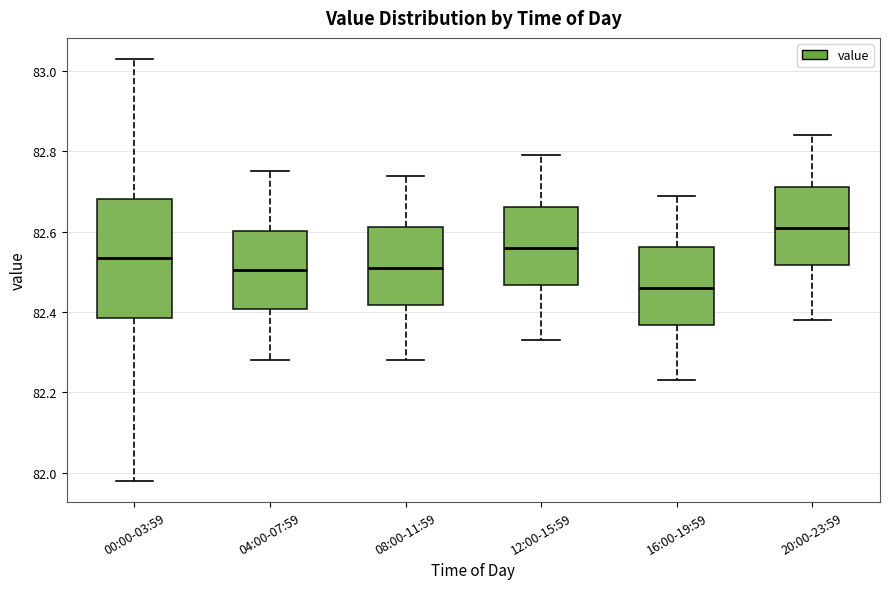

Where does the lower whisker of the box for 16:00-19:59 end on the y-axis? The values are not printed on the chart, so give them approximately, as read against the axis.

82.24